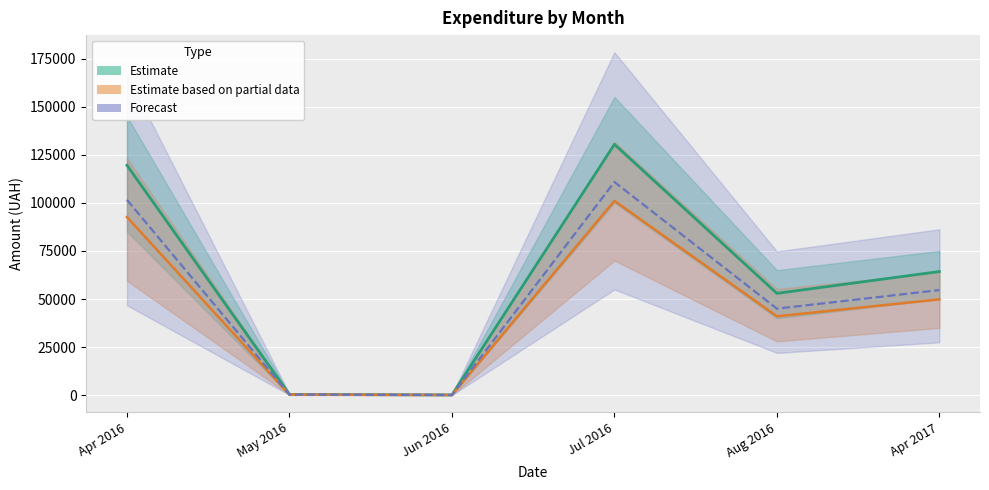

At which label is the value closest to 65277?

Apr 2017